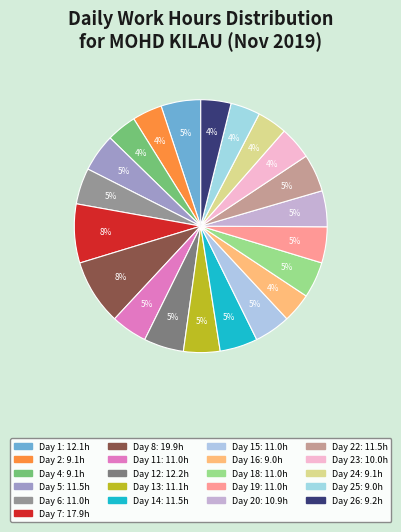

How many slices are in this pie chart?

21